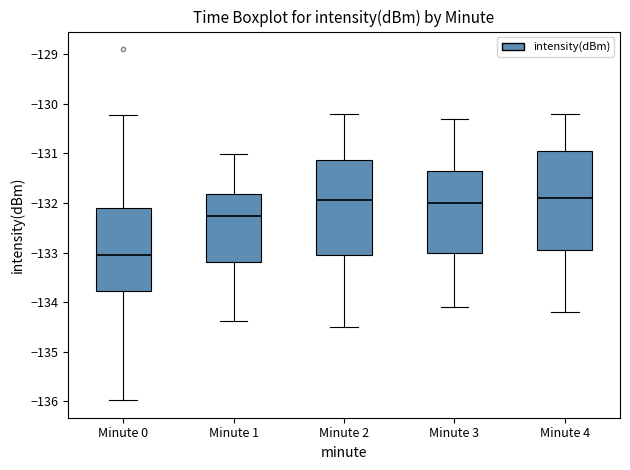

Where is the lower edge of the box for Minute 0 on the y-axis? The values are not printed on the chart, so give them approximately, as read against the axis.

-133.8